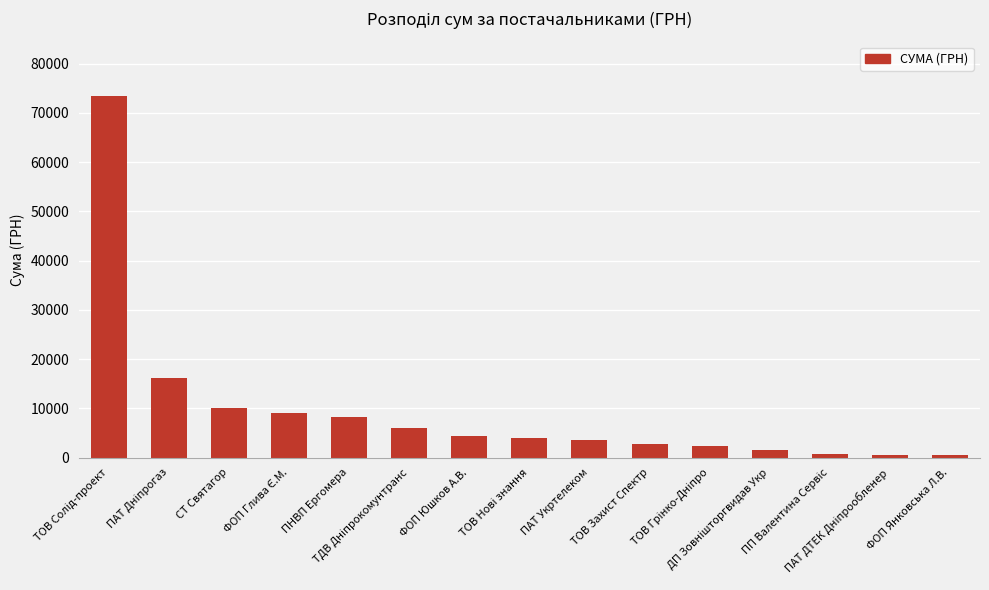

What is the smallest value displayed?

492.5